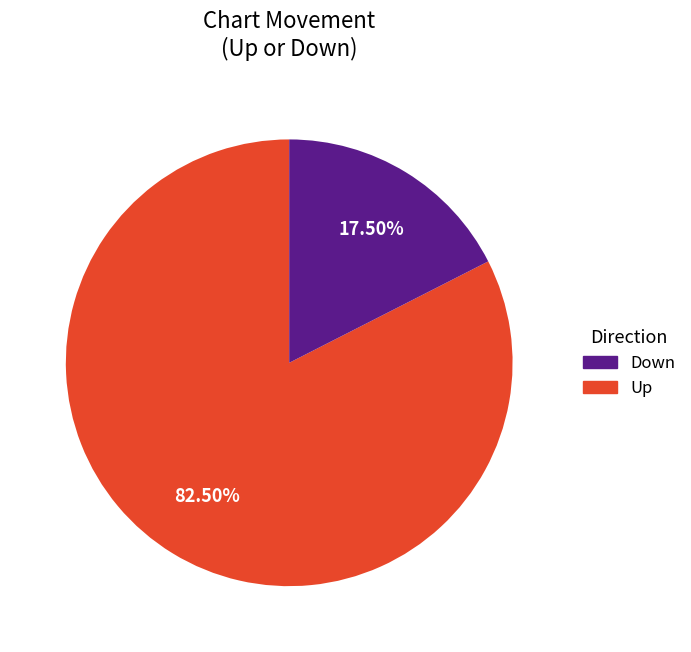

Does any single category account for the majority?

Yes